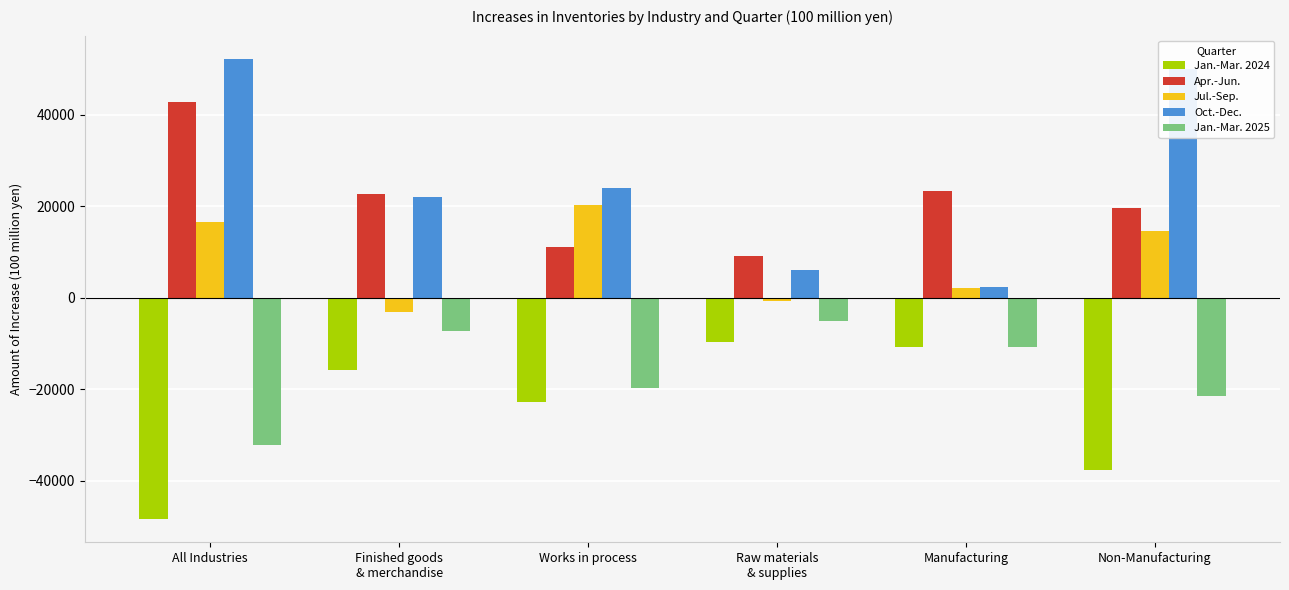

What is the difference between the second highest and minimum values in the Apr.-Jun. series?

14123.1